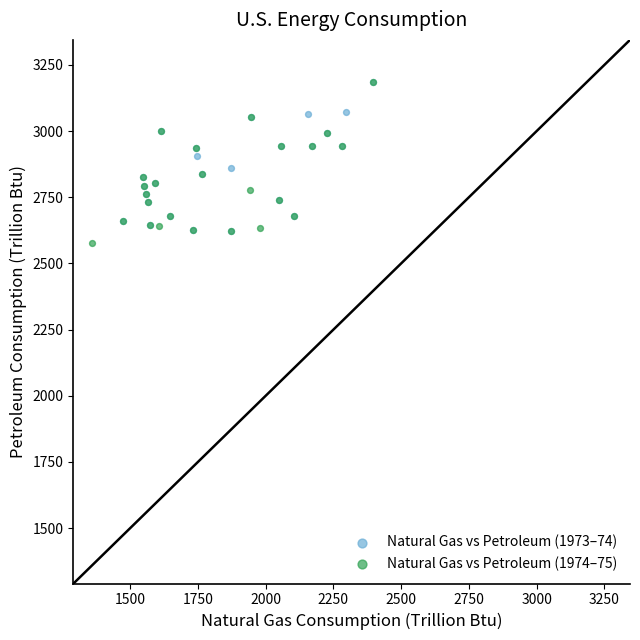

Which series reaches the minimum Y coordinate?

Natural Gas vs Petroleum (1974–75)